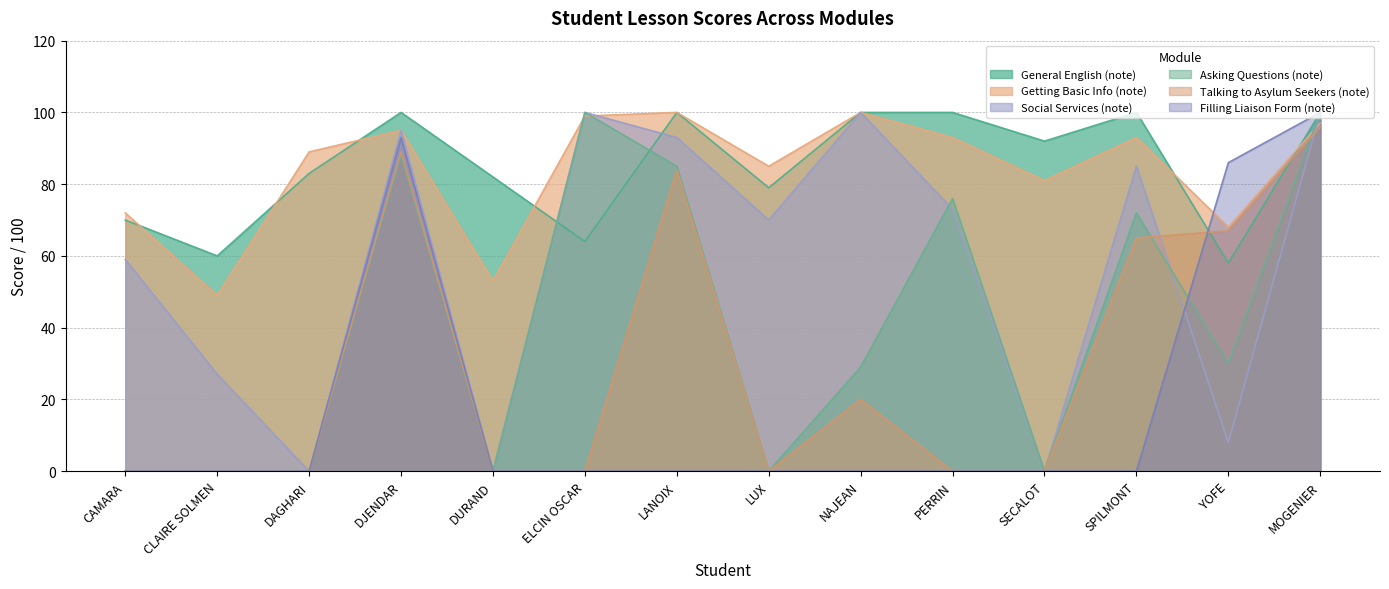

At which category does the chart reach its minimum across all series?

DAGHARI